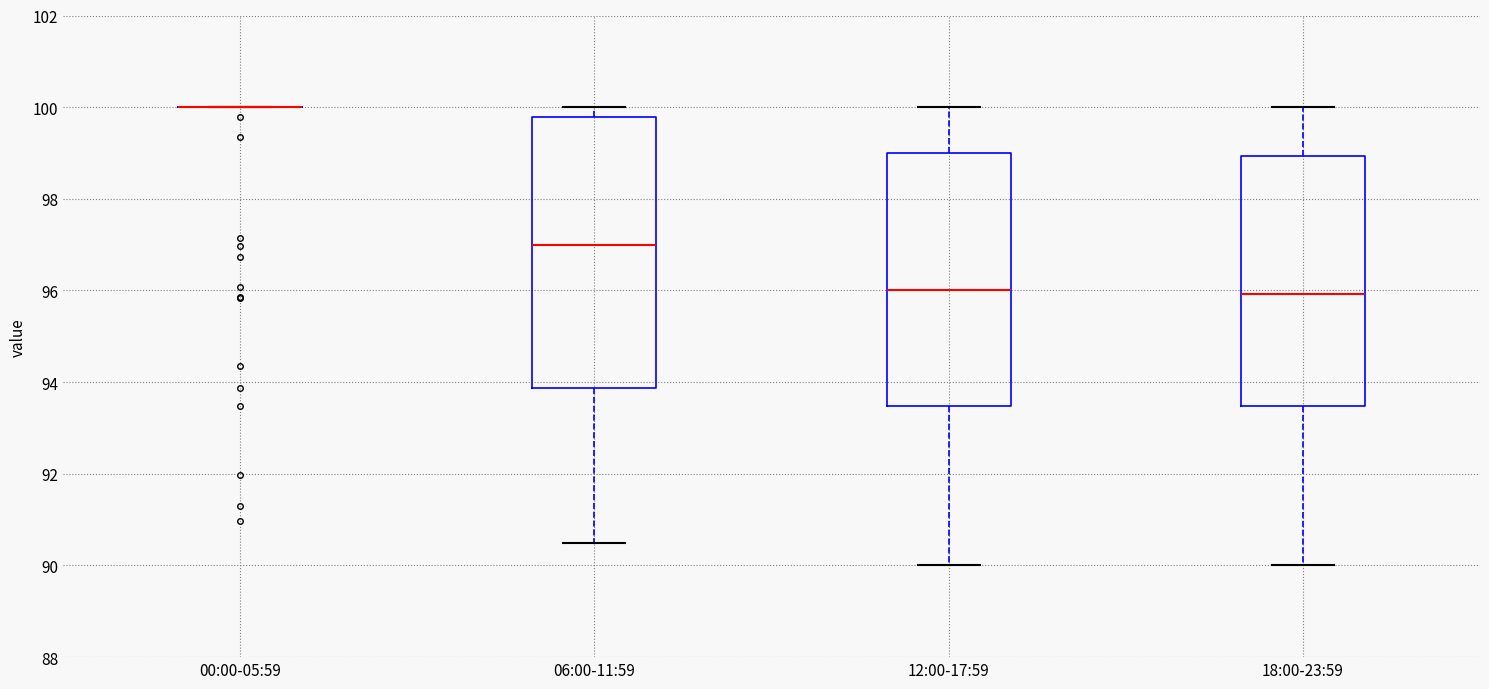

Reading left to right, read every box against the y-axis: the position of its median line, the range the box covers, and the ends of its whiskers. The values are not printed on the chart, so give them approximately, as read against the axis.

00:00-05:59: box collapsed to a line at 100.0, whiskers 100.0 to 100.0
06:00-11:59: median 97.0, box 93.8 to 99.8, whiskers 90.6 to 100.0
12:00-17:59: median 96.0, box 93.4 to 99.0, whiskers 90.0 to 100.0
18:00-23:59: median 96.0, box 93.4 to 99.0, whiskers 90.0 to 100.0